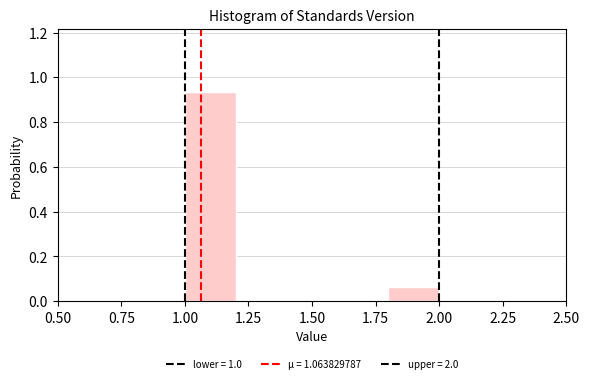

Over which range of the x-axis is the bar tallest?

1.0 to 1.2